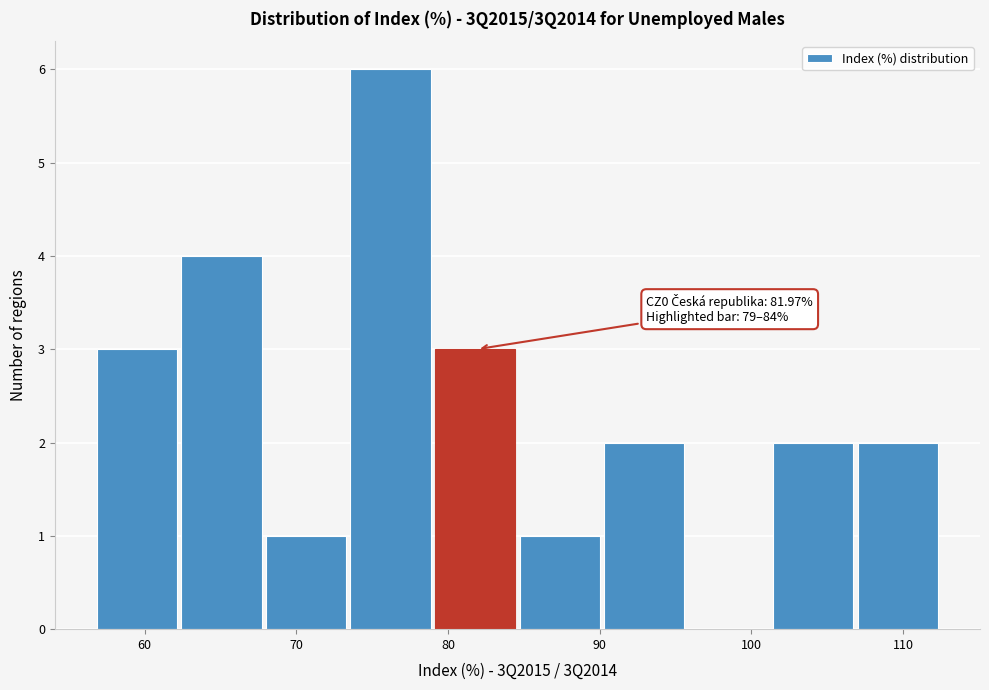

Over which range of the x-axis is the bar tallest?

74 to 79